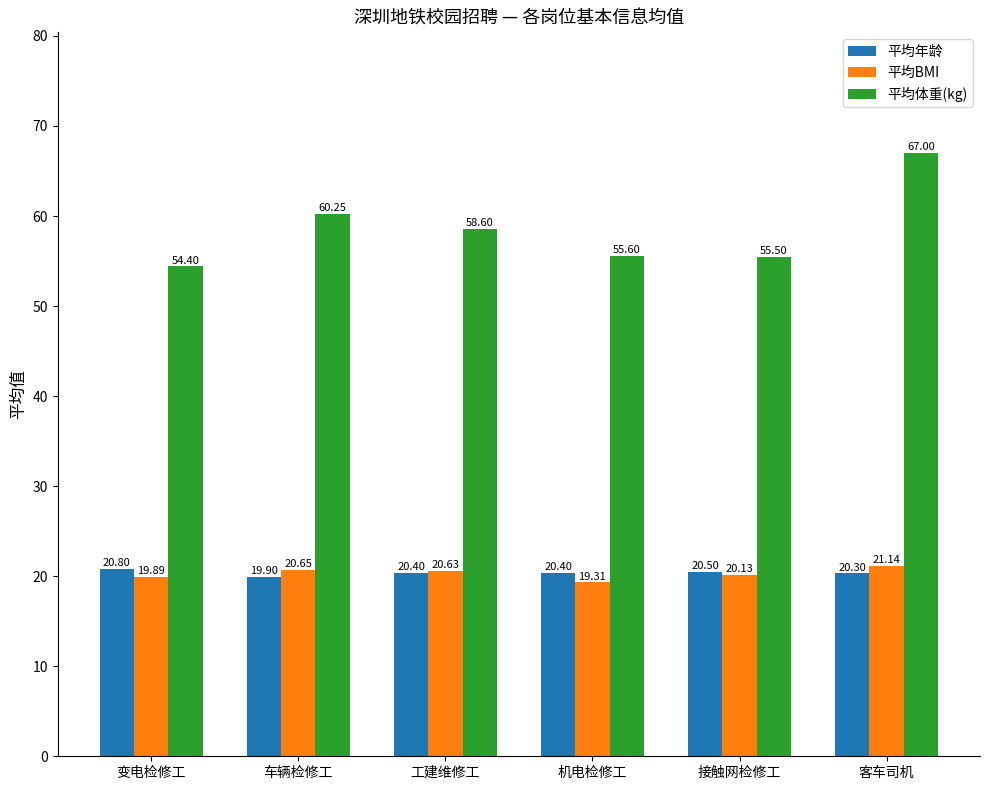

What is the approximate value of 平均年龄 at 机电检修工?

20.4